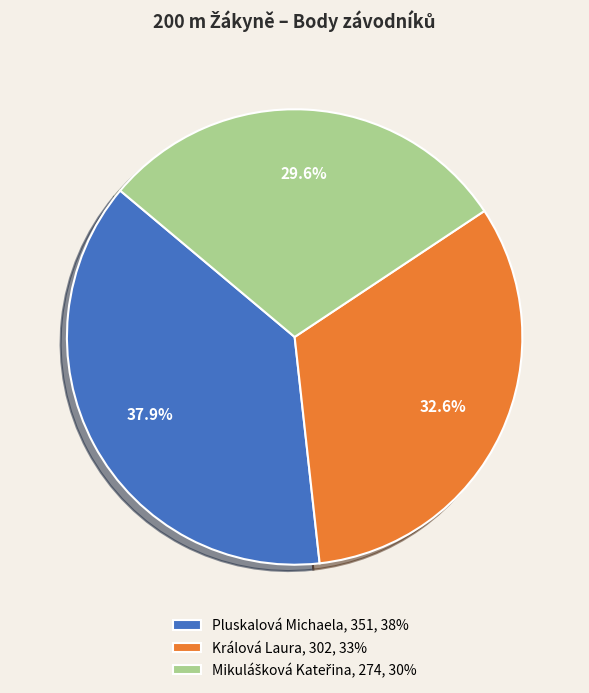

What is the largest slice in the pie chart?

Pluskalová Michaela